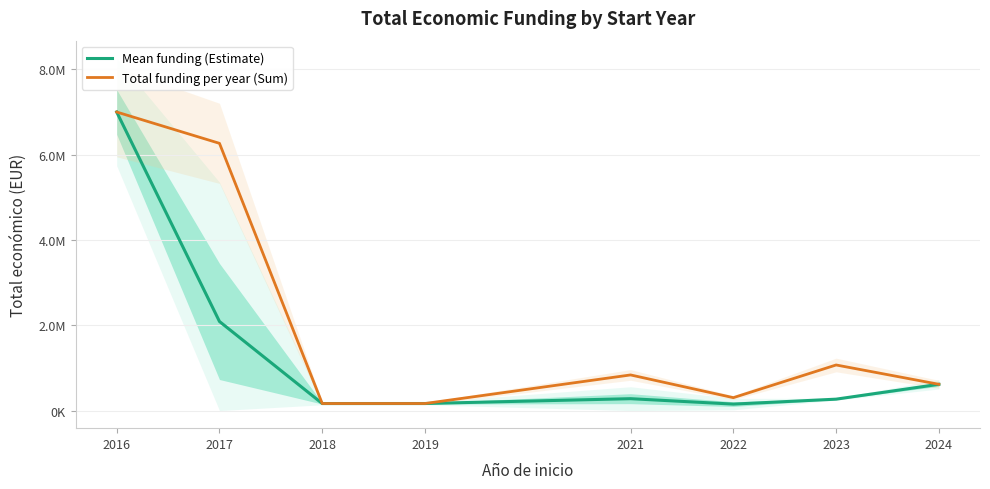

Rank the series at 2021 from highest to lowest value.

Total funding per year (Sum), Mean funding (Estimate)